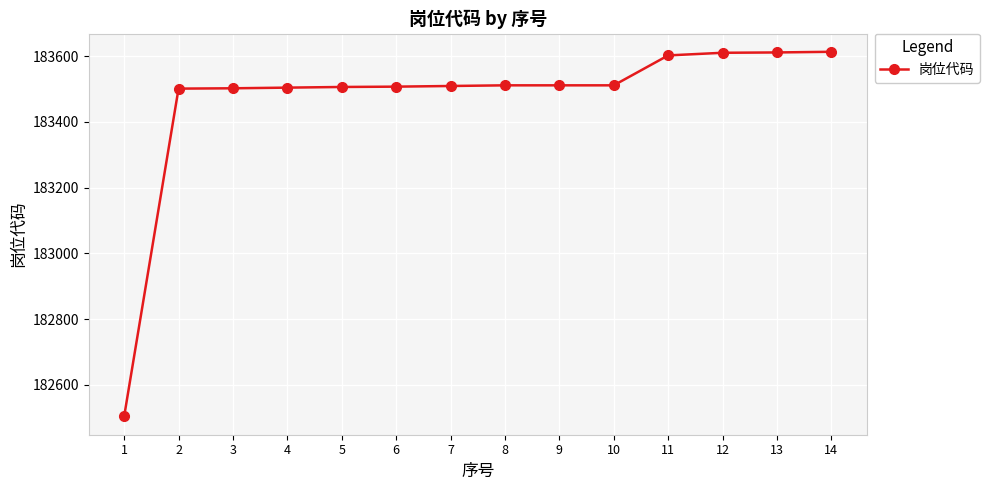

What is the value of the 10th point from the left?

183511